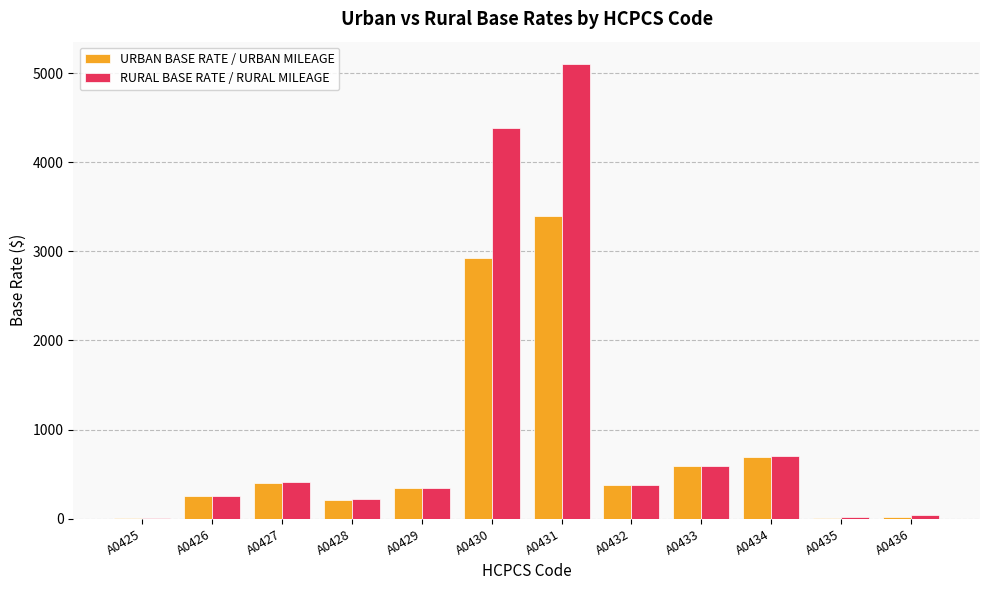

Between A0425 and A0431, which series saw the biggest shift?

RURAL BASE RATE / RURAL MILEAGE